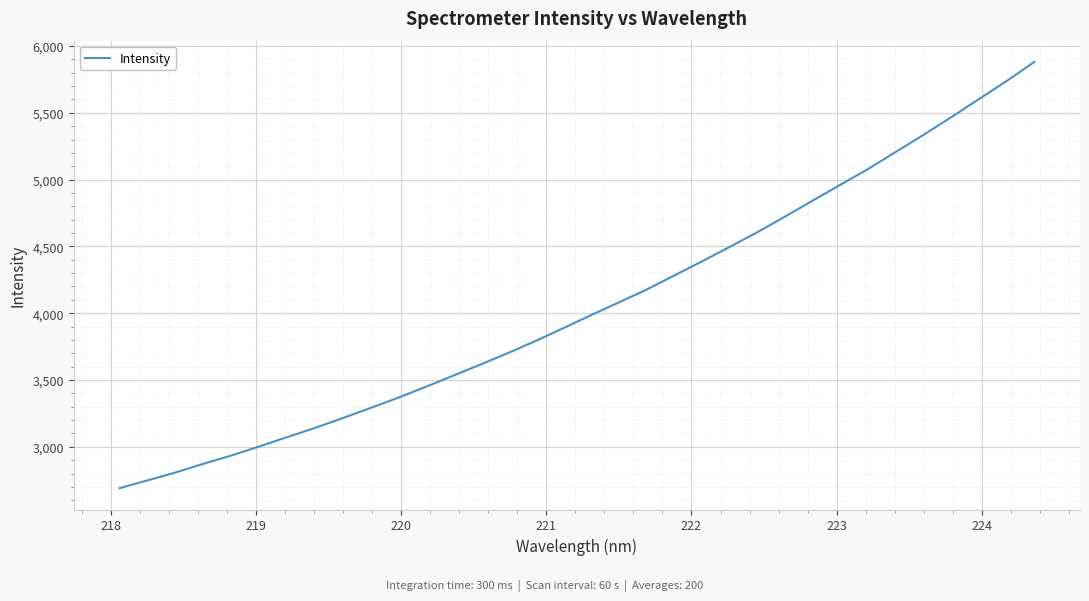

What is the smallest value displayed?

2690.2